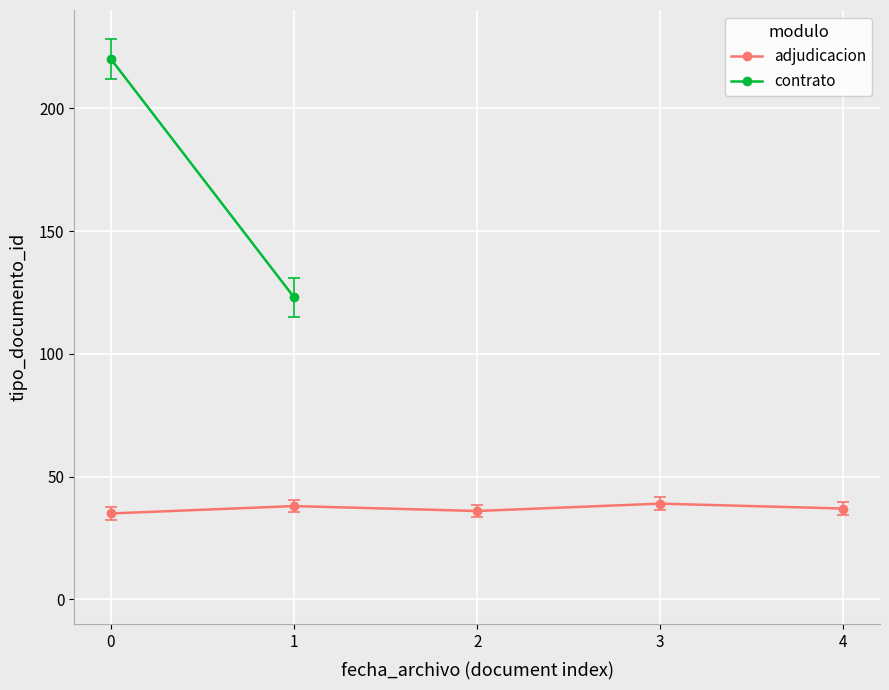

How many values are between 36 and 38?

3